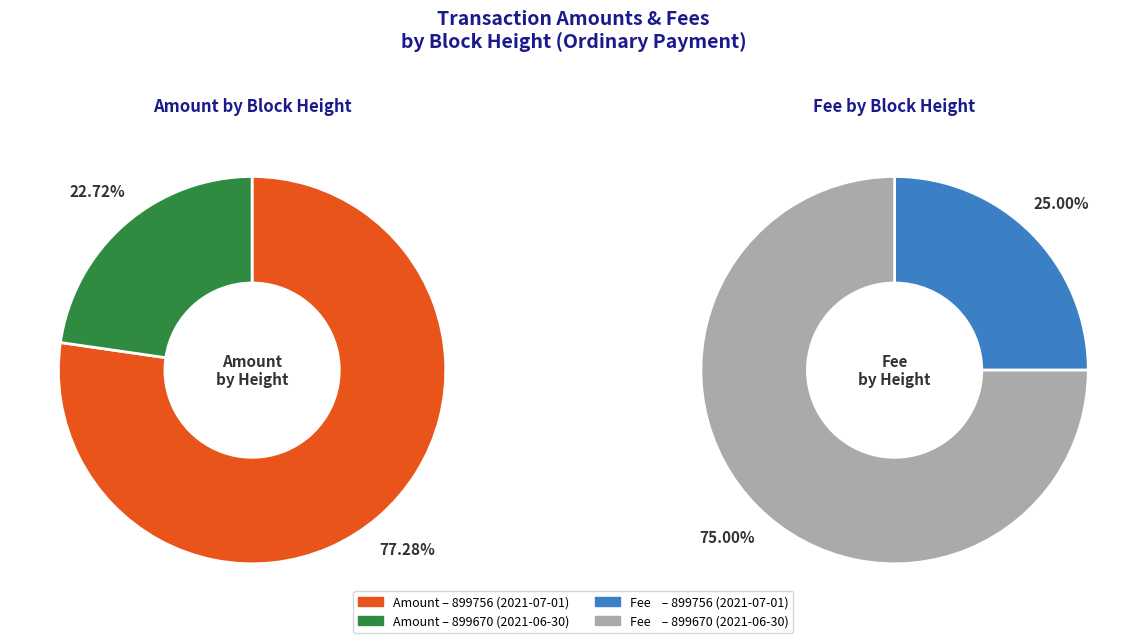

Which slice represents more than half of the pie?

899756 (2021-07-01)